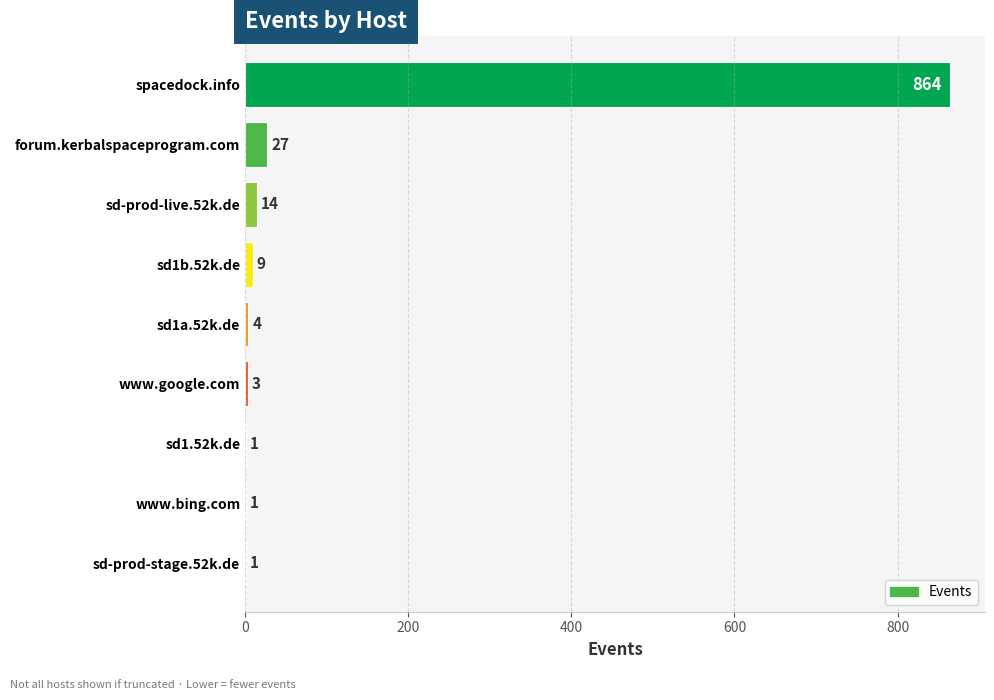

Which has a higher value, sd-prod-stage.52k.de or www.google.com?

www.google.com